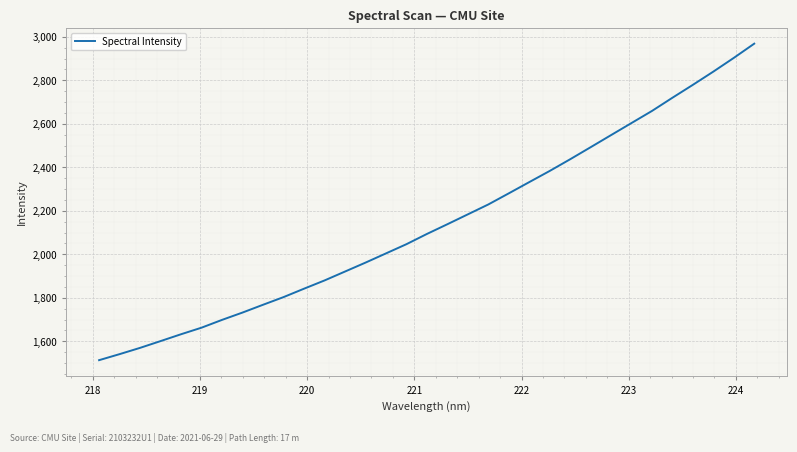

What is the minimum value shown in the chart?

1513.6